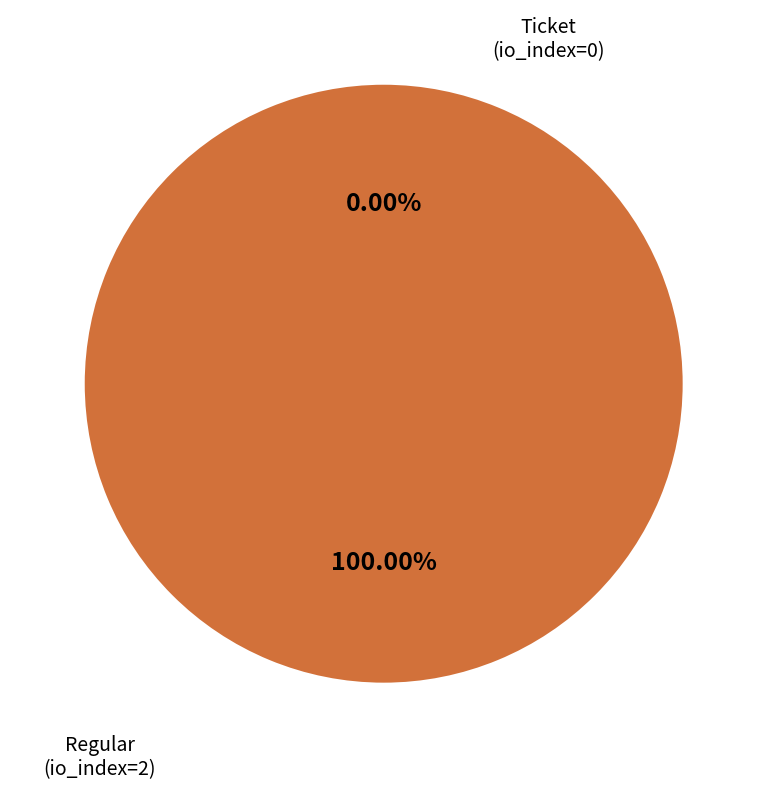

What percentage is NOT represented by Ticket (io_index=0)?

100.0%